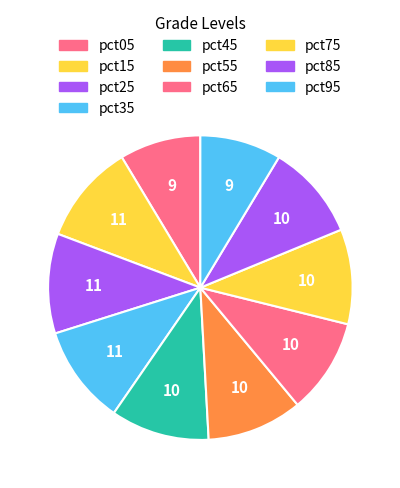

How many slices are in this pie chart?

10